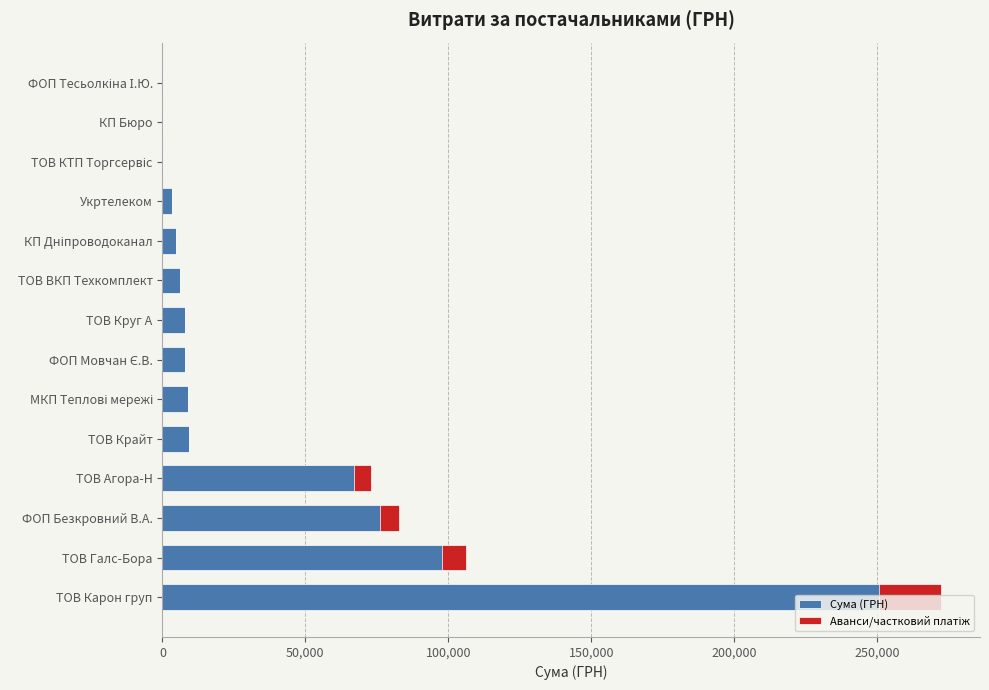

Count the number of data series in this chart.

2